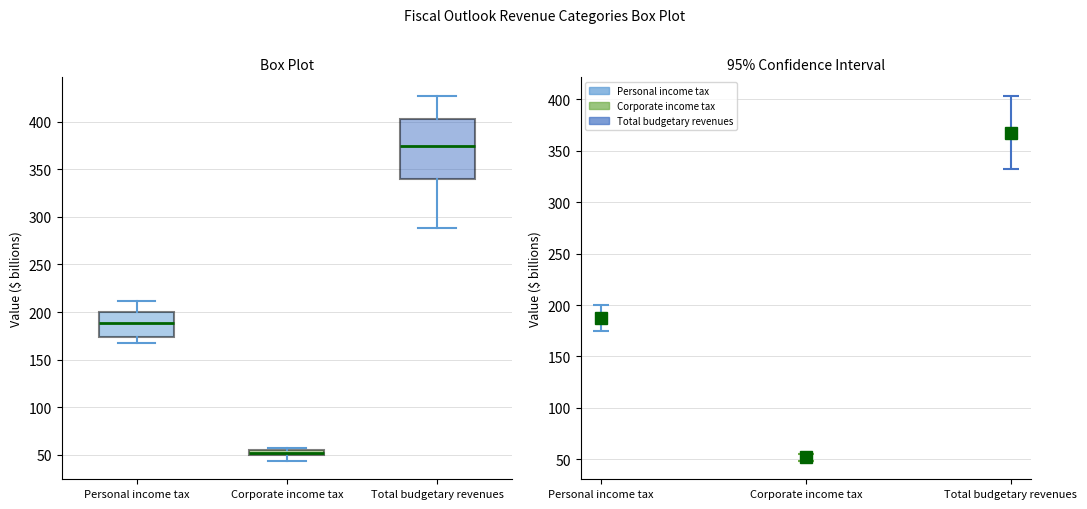

Comparing the boxes themselves (not the whiskers), which one is the tallest?

Total budgetary revenues